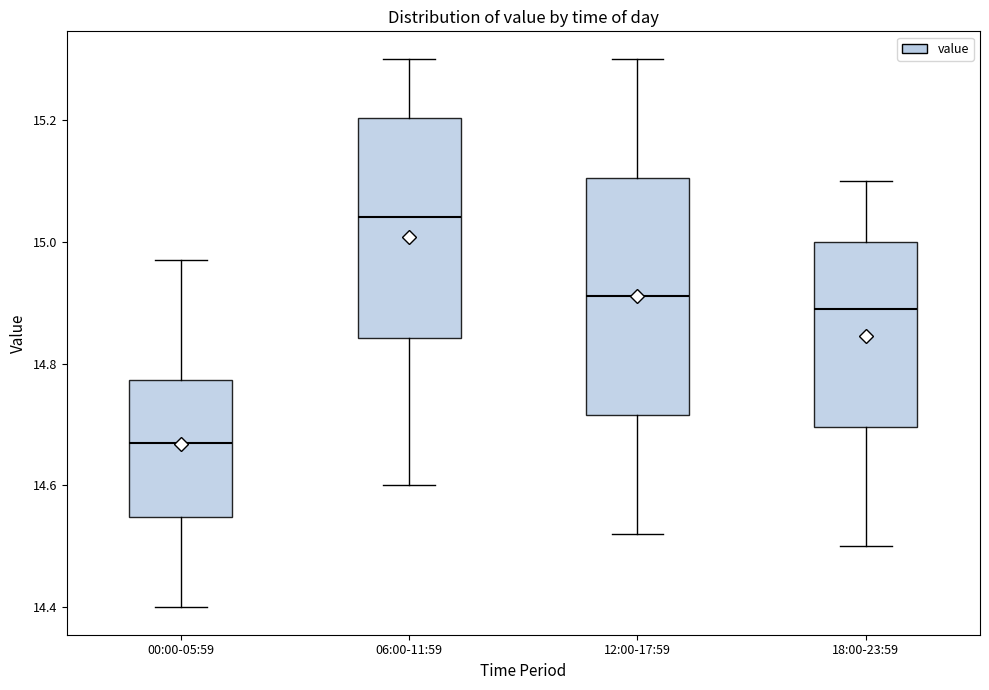

Which box's median line is the highest?

06:00-11:59